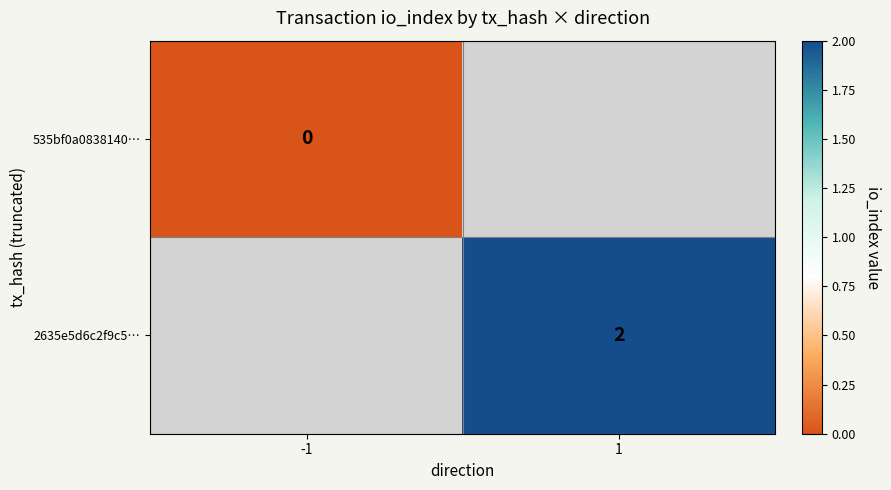

Is the value of 535bf0a0838140… at -1 greater than the value of 2635e5d6c2f9c5… at 1?

No